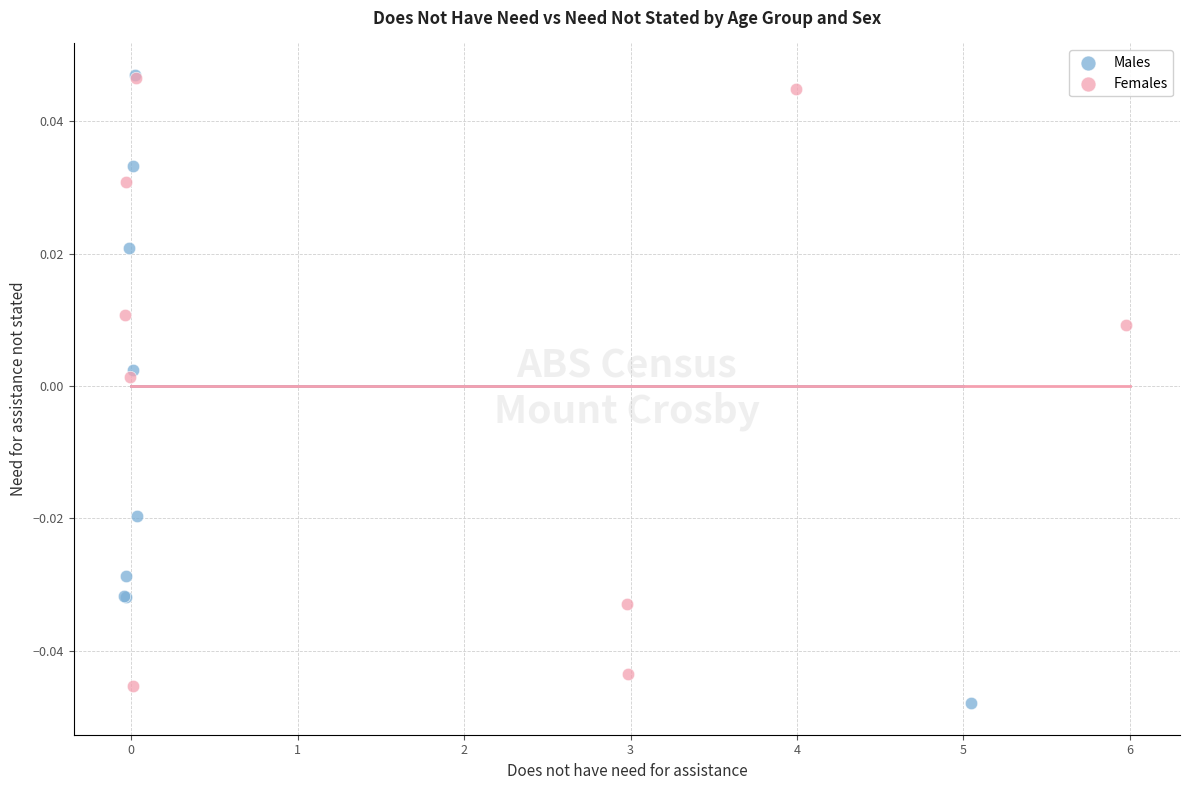

Which series contains the lowest Y value?

Males